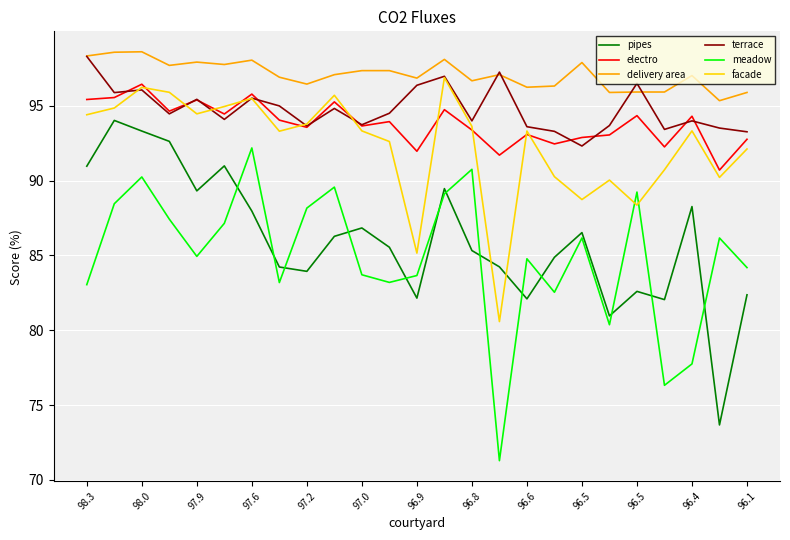

What is the maximum value for delivery area?

98.6